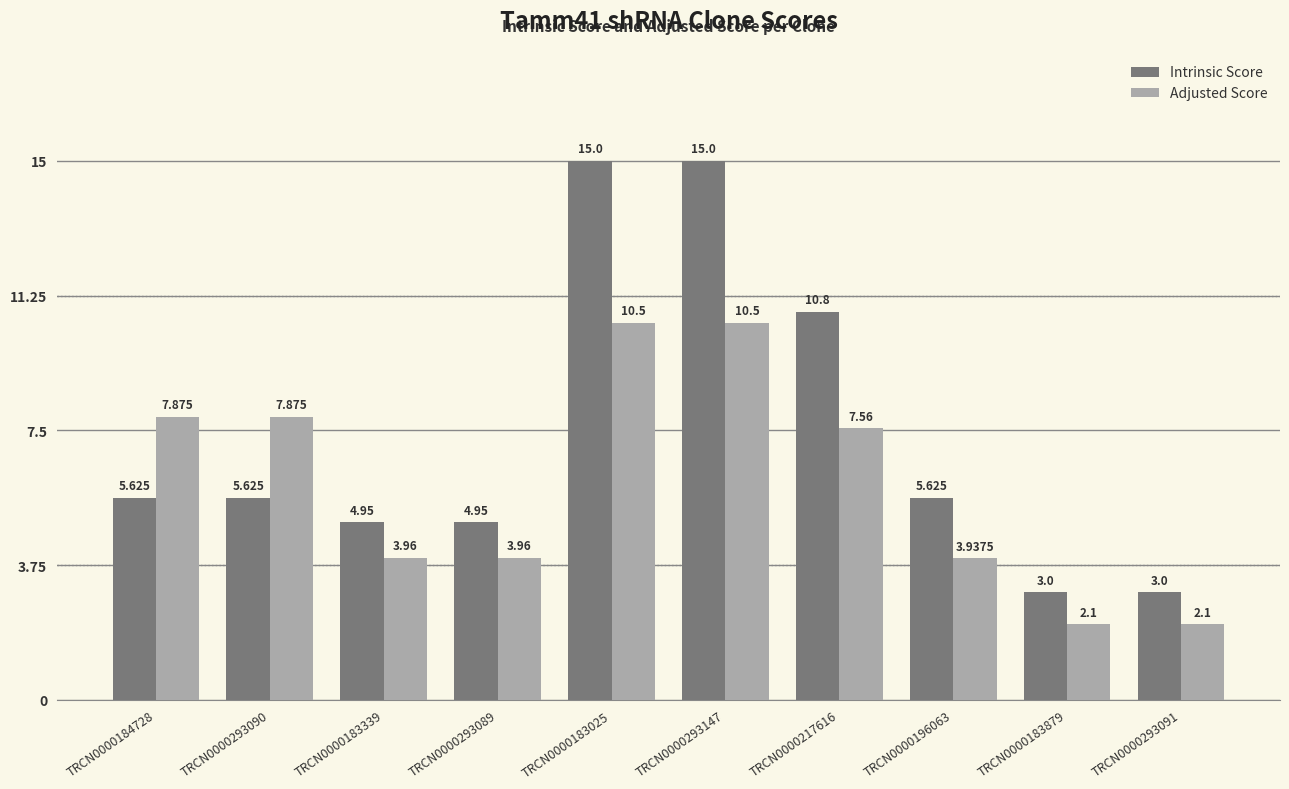

What position from the left is TRCN0000183879?

9